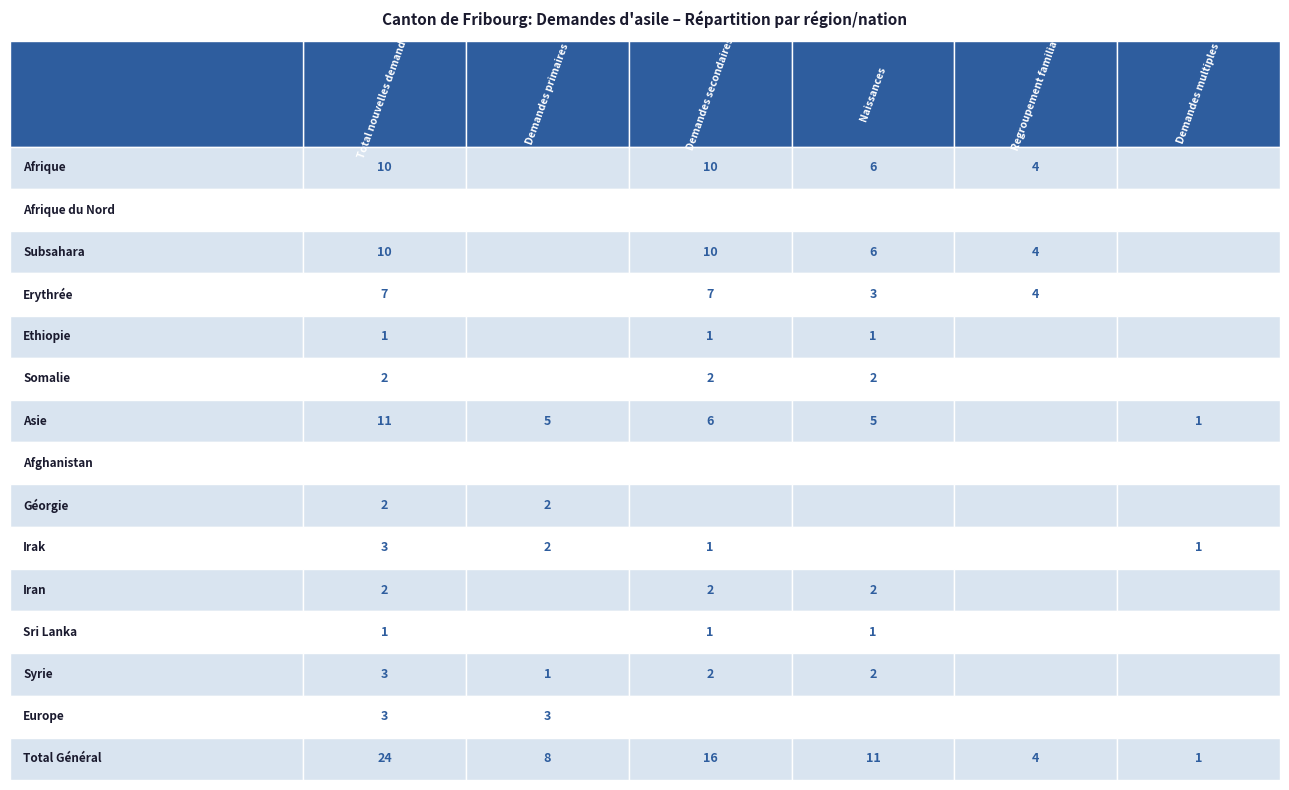

Count the number of categories in the chart.

6